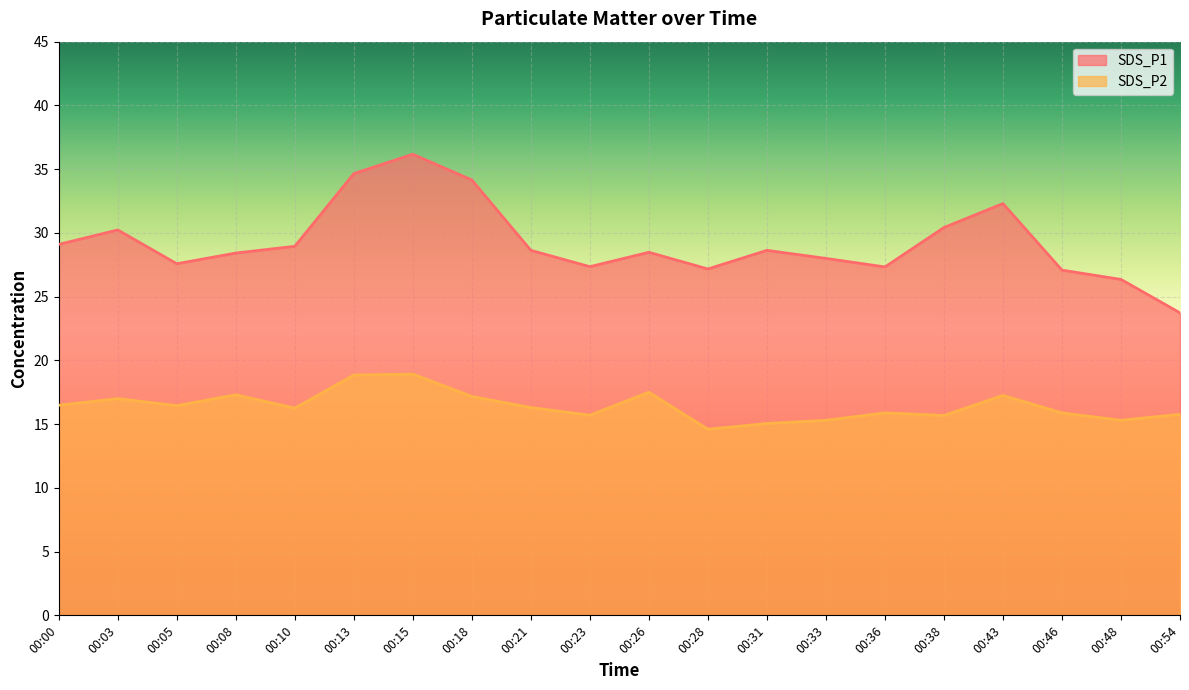

Rank the series by their average value, from lowest to highest.

SDS_P2, SDS_P1